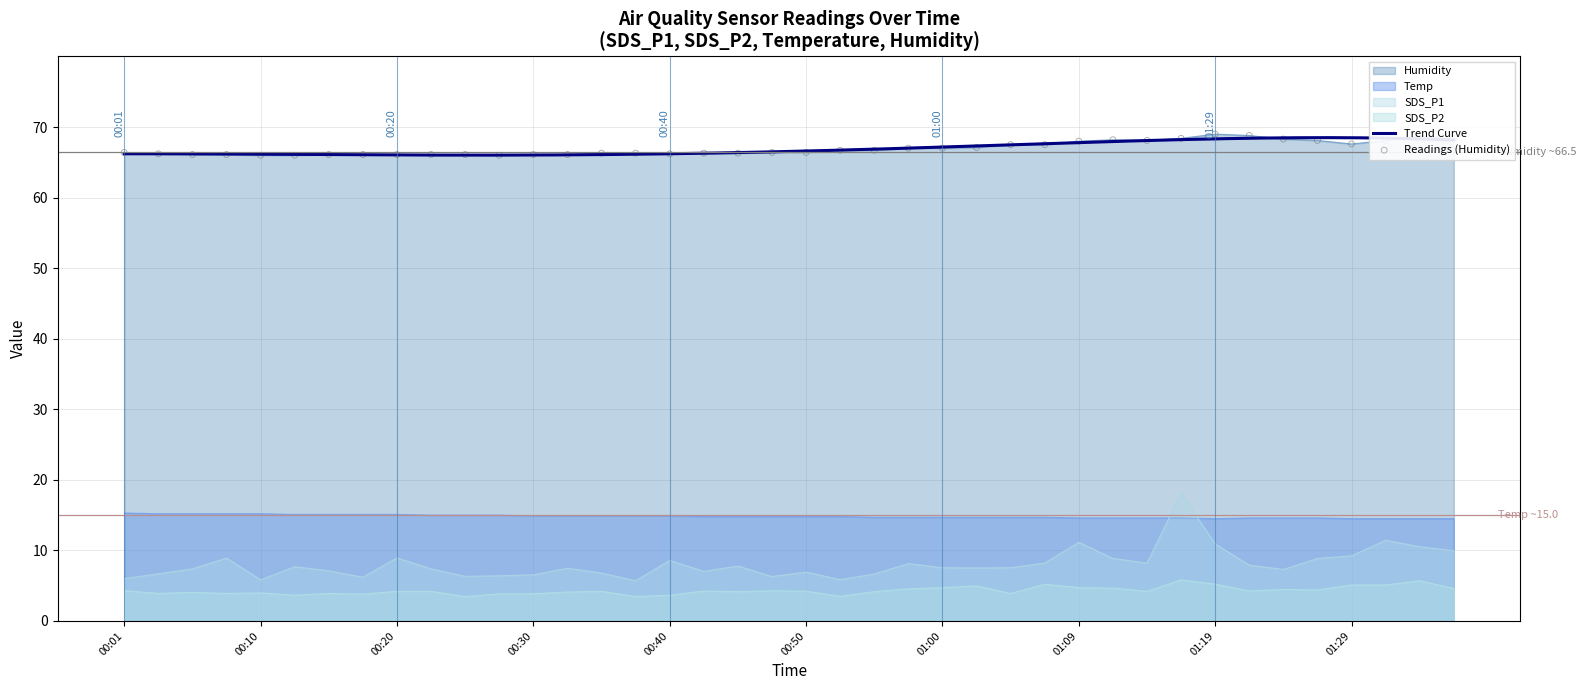

Which series reaches the minimum Y coordinate?

SDS_P2